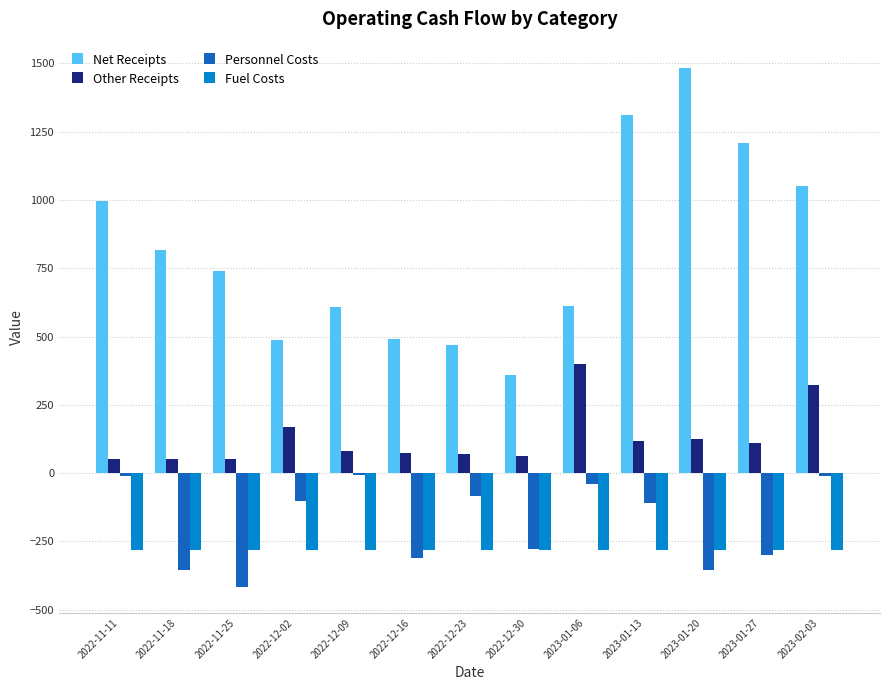

Rank the series by their maximum value, from highest to lowest.

Net Receipts, Other Receipts, Personnel Costs, Fuel Costs